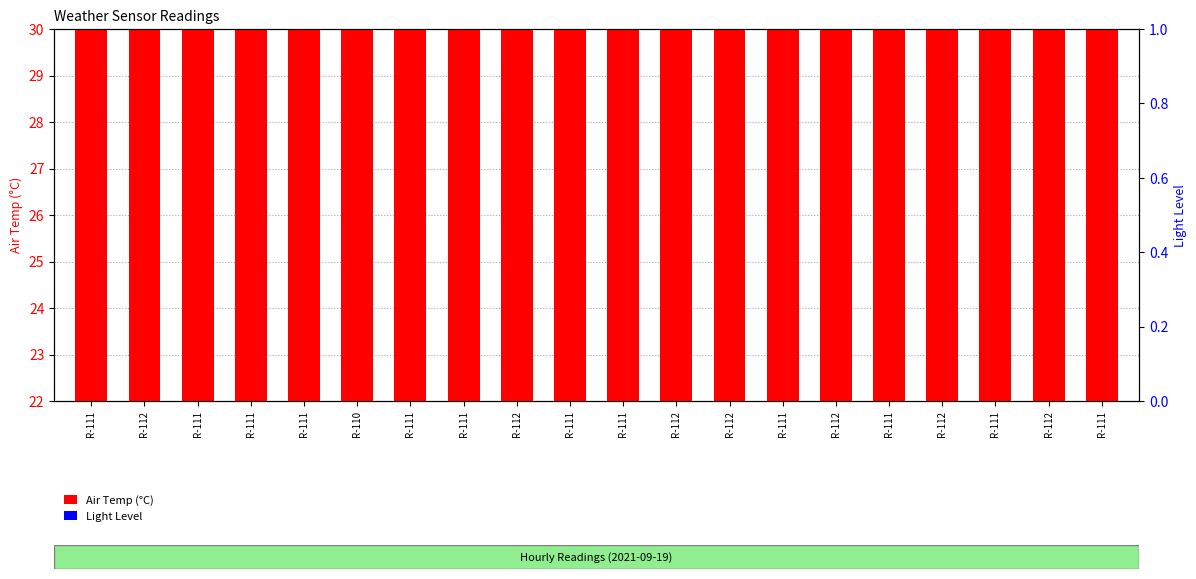

How many Air Temp values are between 27 and 28?

19